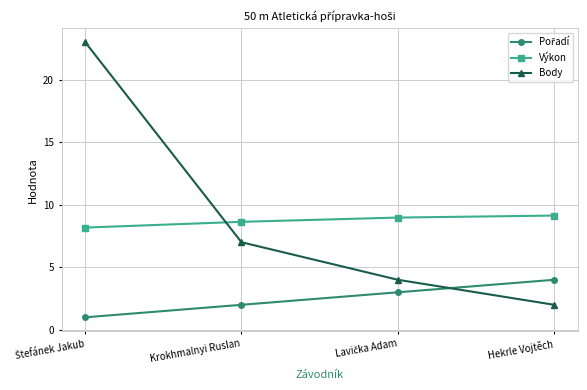

How many lines are shown in the chart?

3